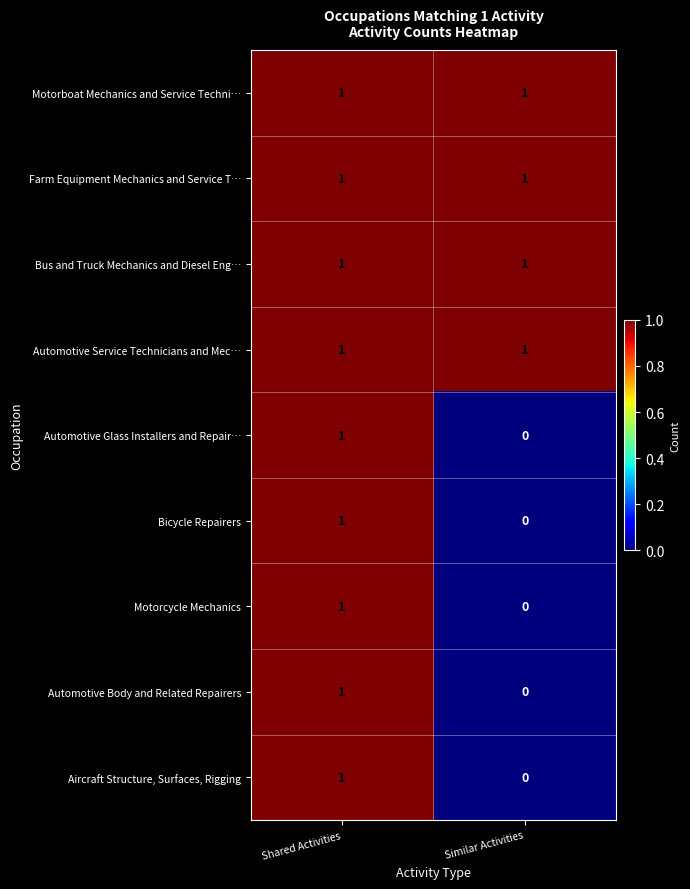

At which category is the sum across all series the highest?

Shared Activities